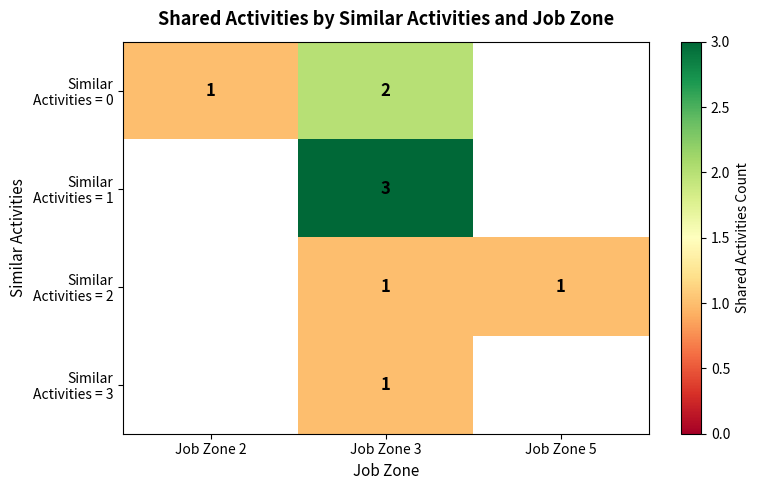

Which series has the widest spread of values?

Similar Activities = 0